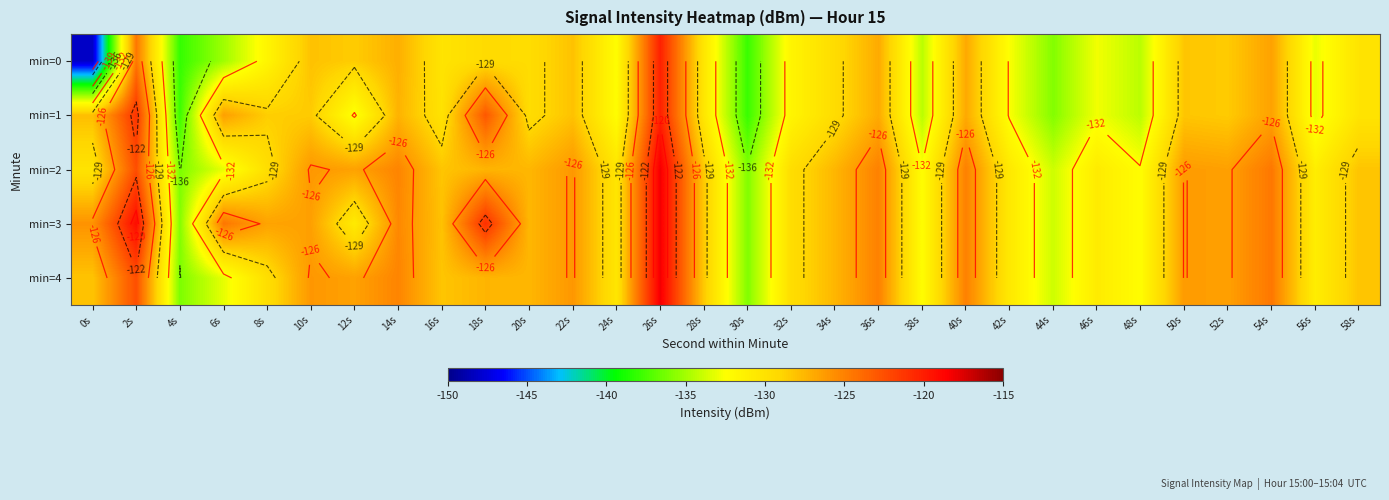

Which category has the highest value in the min=1 series?

26s